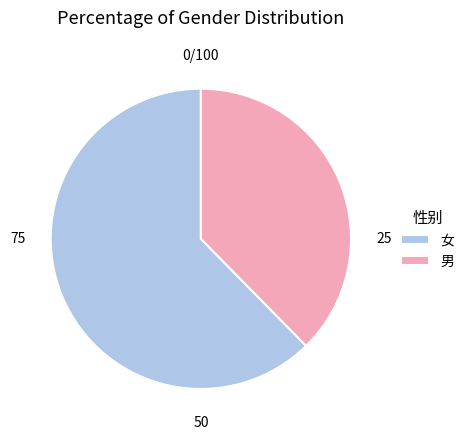

Between 男 and 女, which is larger?

女